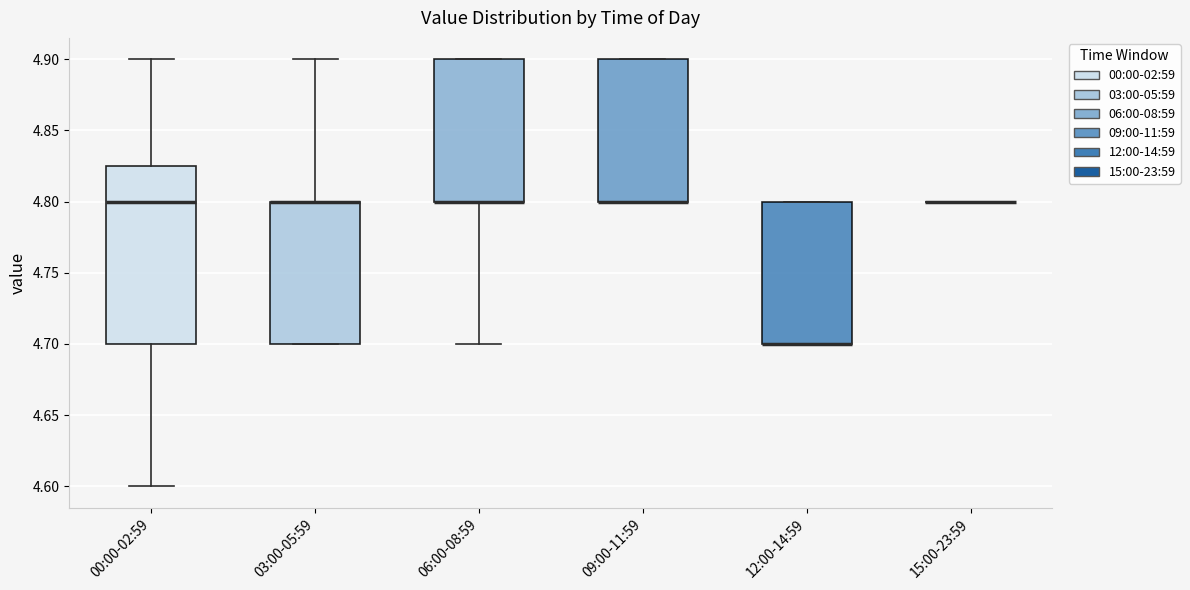

Reading left to right, read every box against the y-axis: the position of its median line, the range the box covers, and the ends of its whiskers. The values are not printed on the chart, so give them approximately, as read against the axis.

00:00-02:59: median 4.800, box 4.700 to 4.825, whiskers 4.600 to 4.900
03:00-05:59: median 4.800 (drawn on the box's upper edge), box 4.700 to 4.800, whiskers 4.700 to 4.900
06:00-08:59: median 4.800 (drawn on the box's lower edge), box 4.800 to 4.900, whiskers 4.700 to 4.900
09:00-11:59: median 4.800 (drawn on the box's lower edge), box 4.800 to 4.900, whiskers 4.800 to 4.900
12:00-14:59: median 4.700 (drawn on the box's lower edge), box 4.700 to 4.800, whiskers 4.700 to 4.800
15:00-23:59: box collapsed to a line at 4.800, whiskers 4.800 to 4.800